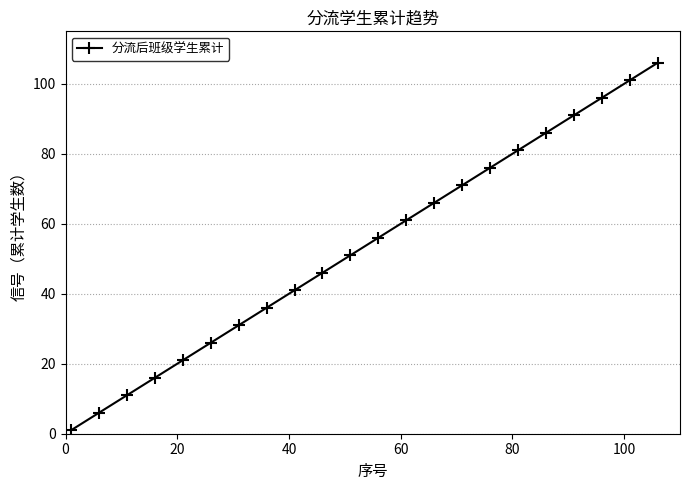

What is the difference between the second highest and minimum values?

100